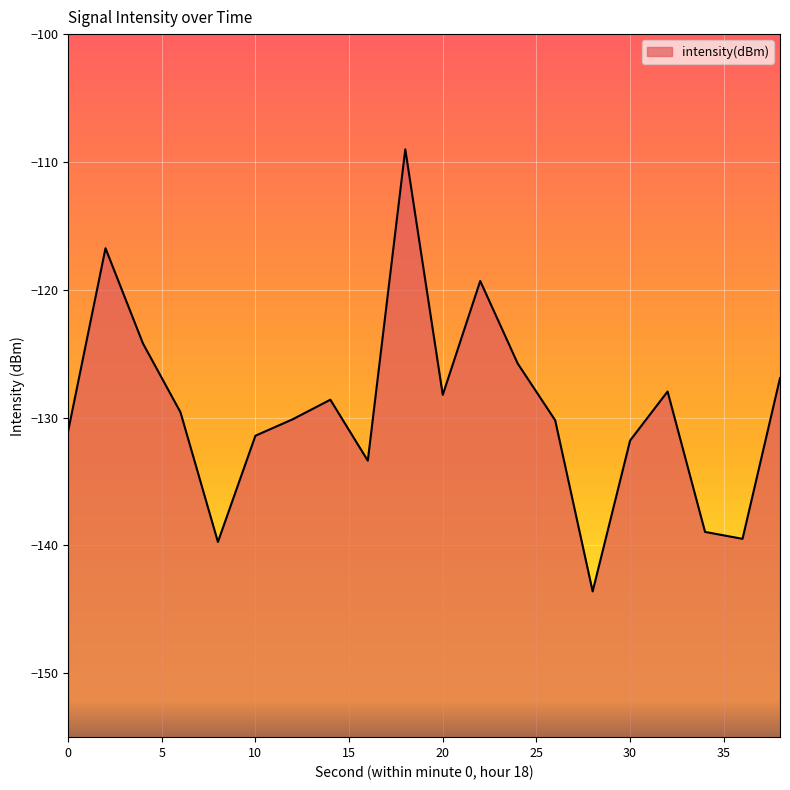

At which category does the data reach its first local valley?

8